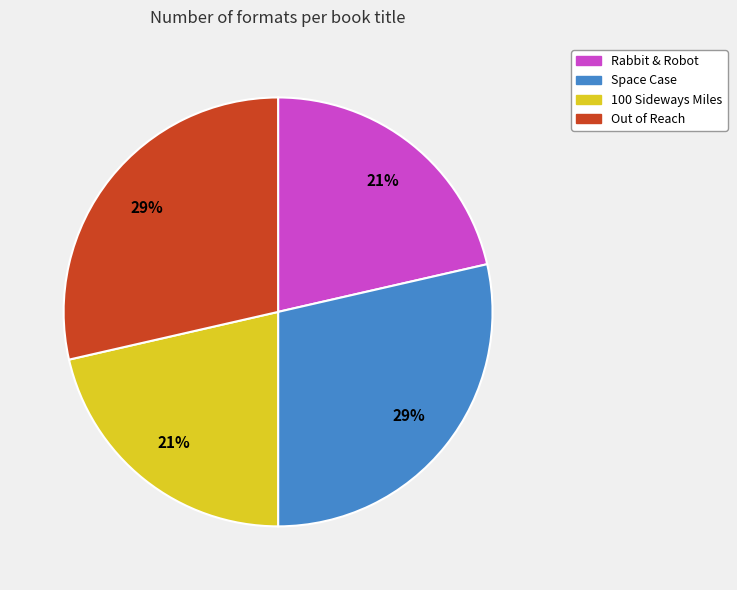

Is the sum of Out of Reach and Space Case greater than half?

Yes